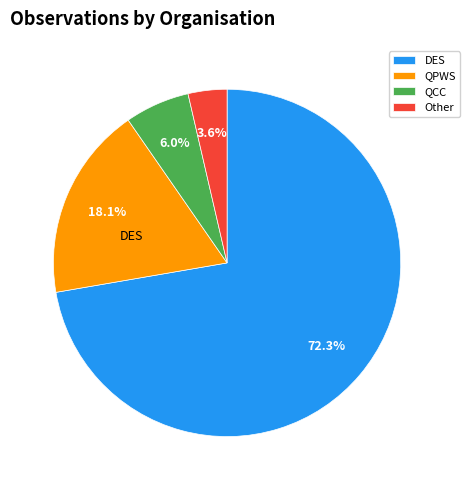

What is the ratio of the value at DES to the value at QPWS?

4.0